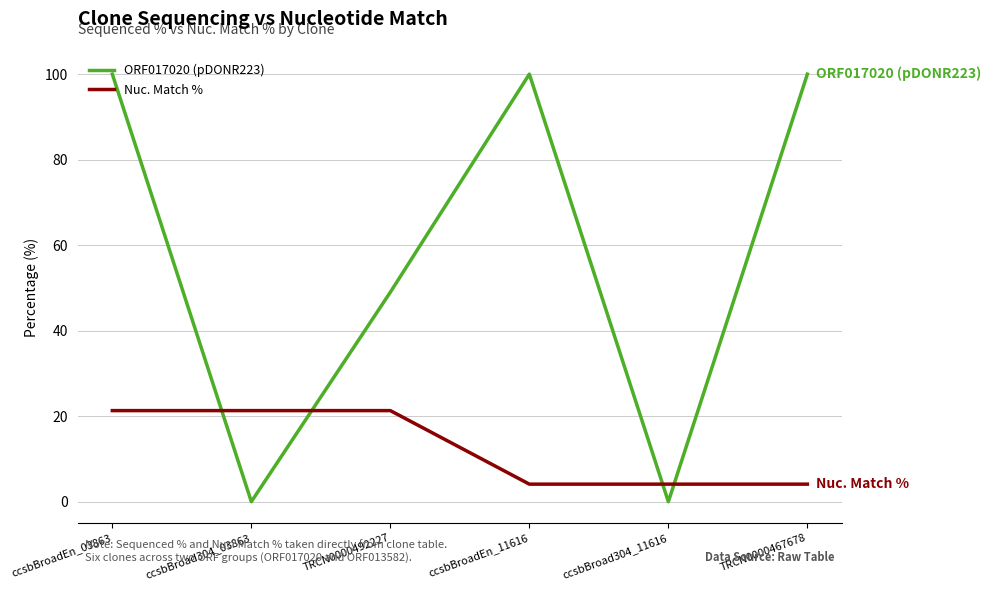

Is it true that Nuc. Match % equals 0.8 at ccsbBroad304_11616?

False